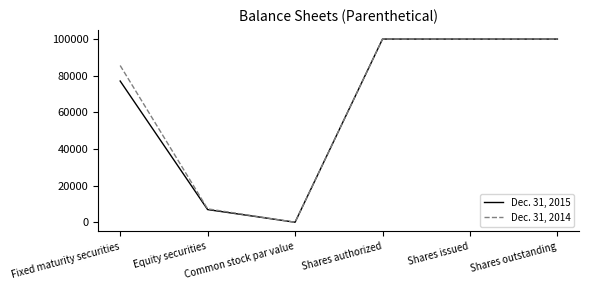

What is the sum of the Dec. 31, 2014 values at Shares issued and Fixed maturity securities?

185562